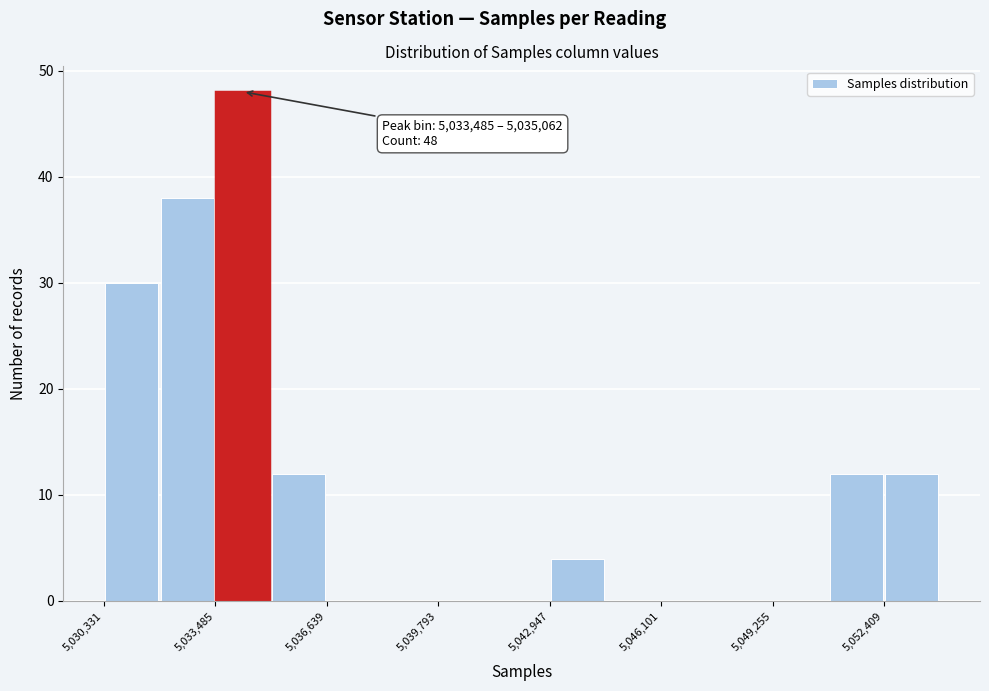

Around what value on the x-axis is the tallest bar? Give the approximate position of its centre, as read against the axis.

5034500